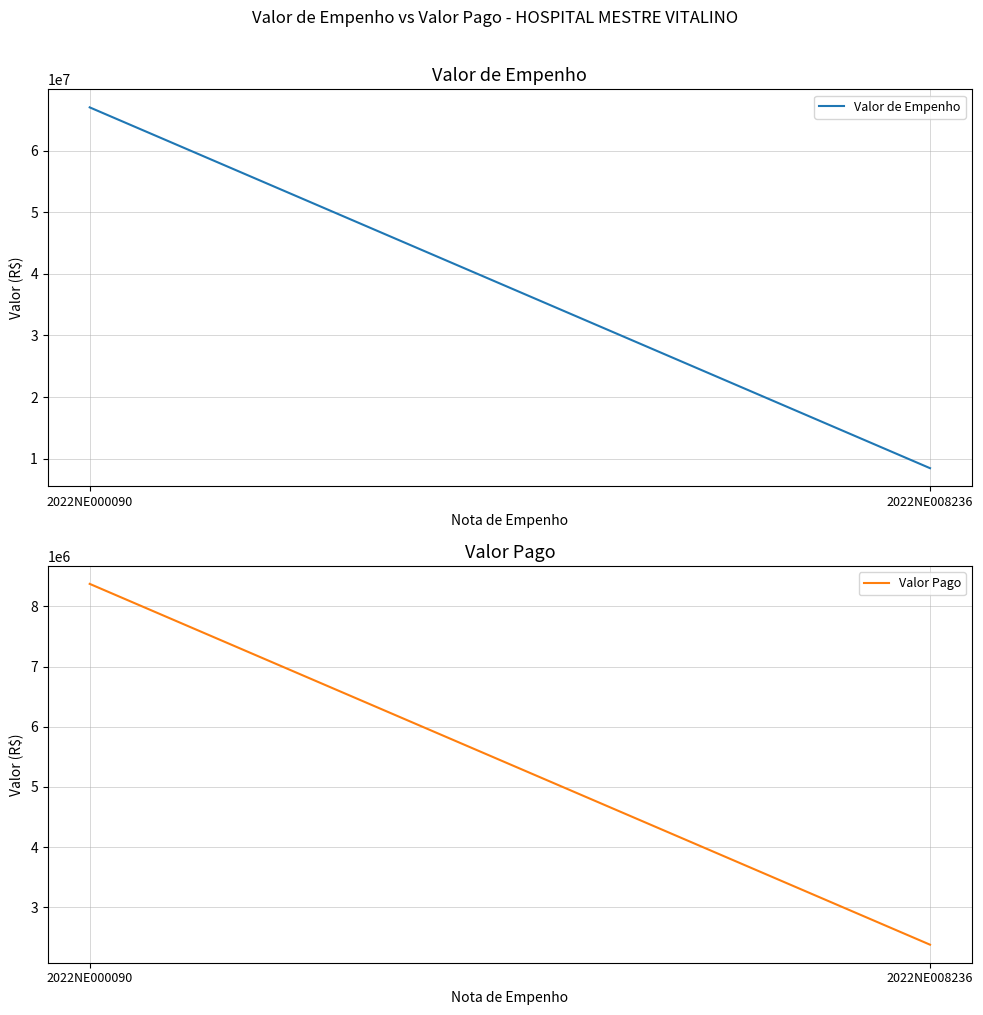

List the labels in order of Valor Pago value, smallest first.

2022NE008236, 2022NE000090